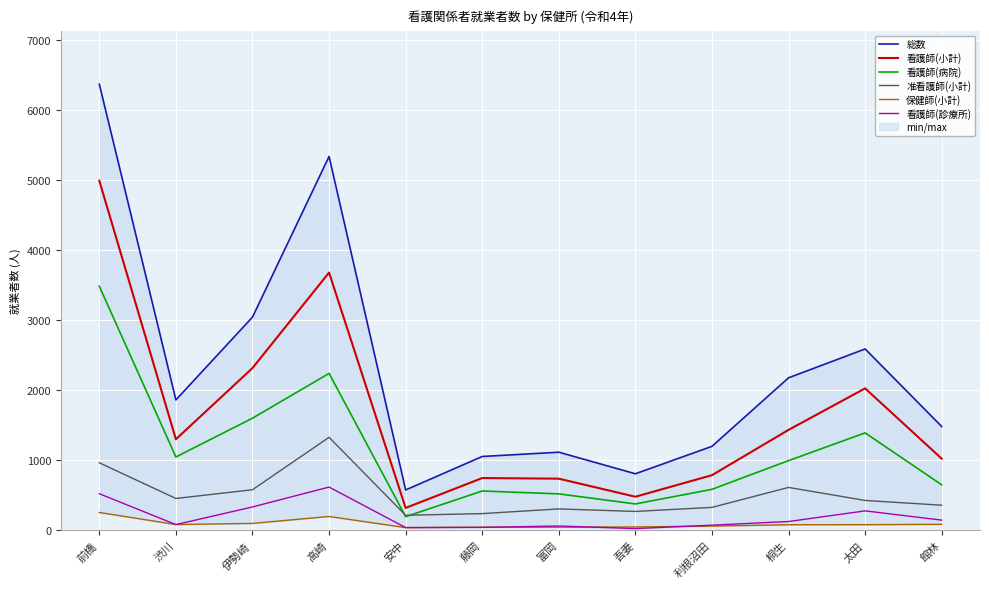

Which series has the largest total across all categories?

総数